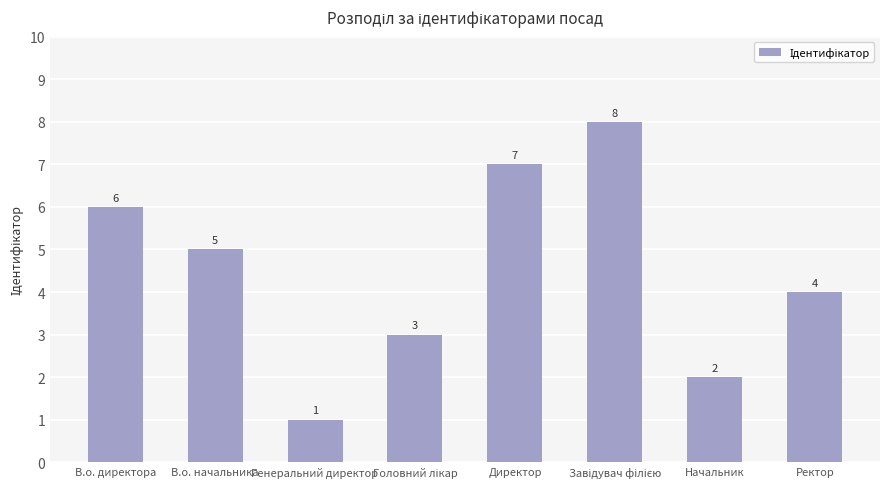

The value at Ректор is 1. True or false?

False